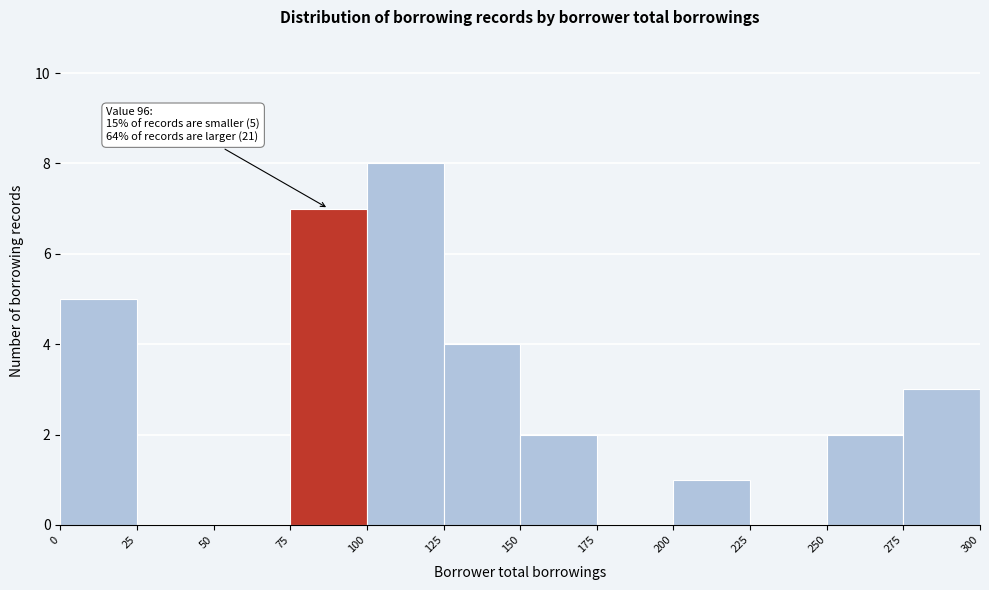

Which range on the x-axis has the tallest bar?

100 to 125